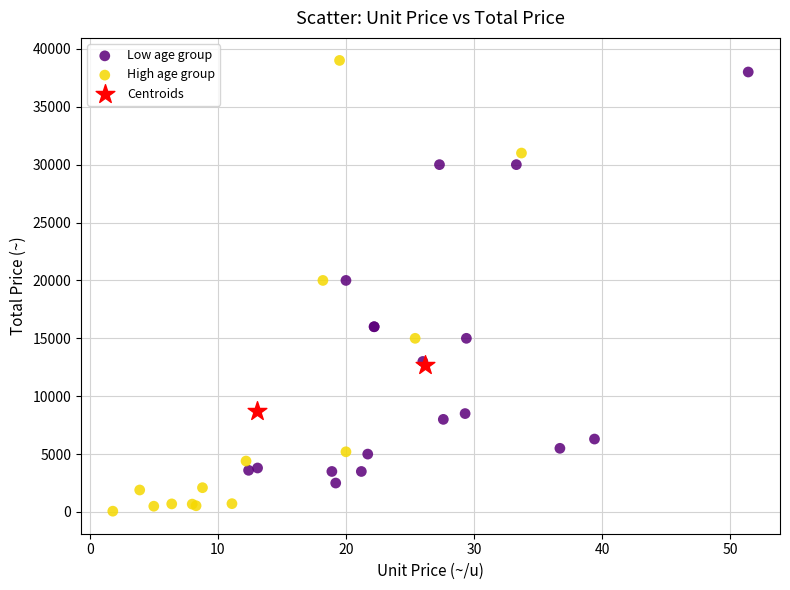

What are all the series names shown in the legend?

Low age group, High age group, Centroids